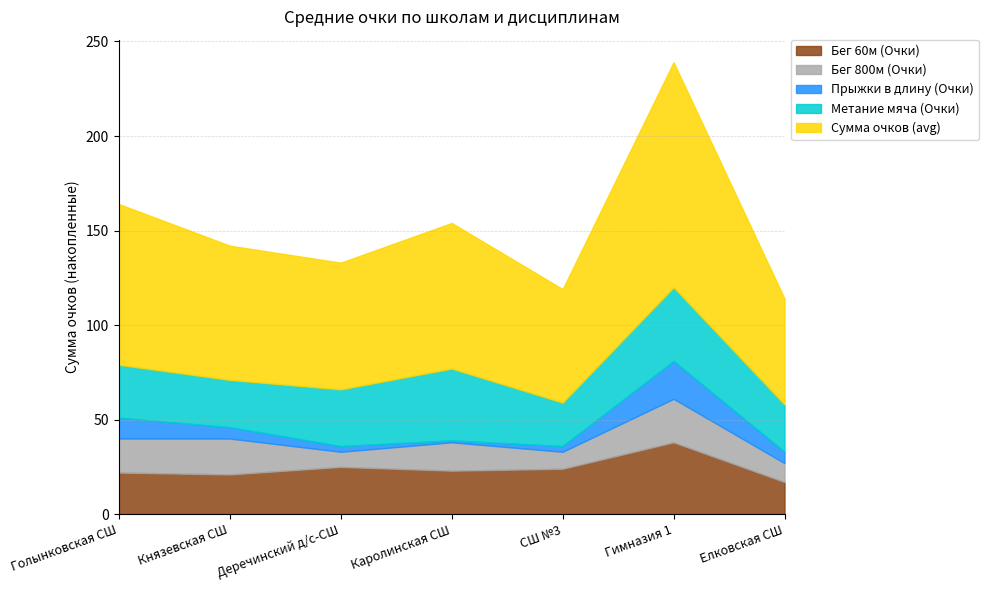

How many interior local peaks does the Бег 60м (Очки) series have?

2